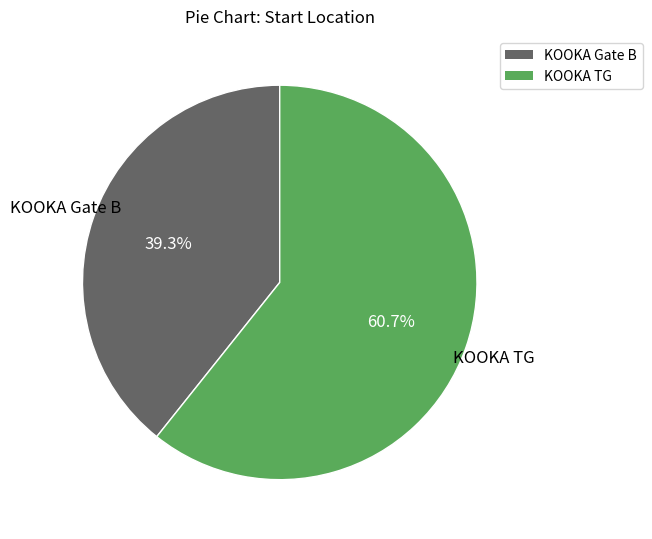

What is the majority slice?

KOOKA TG